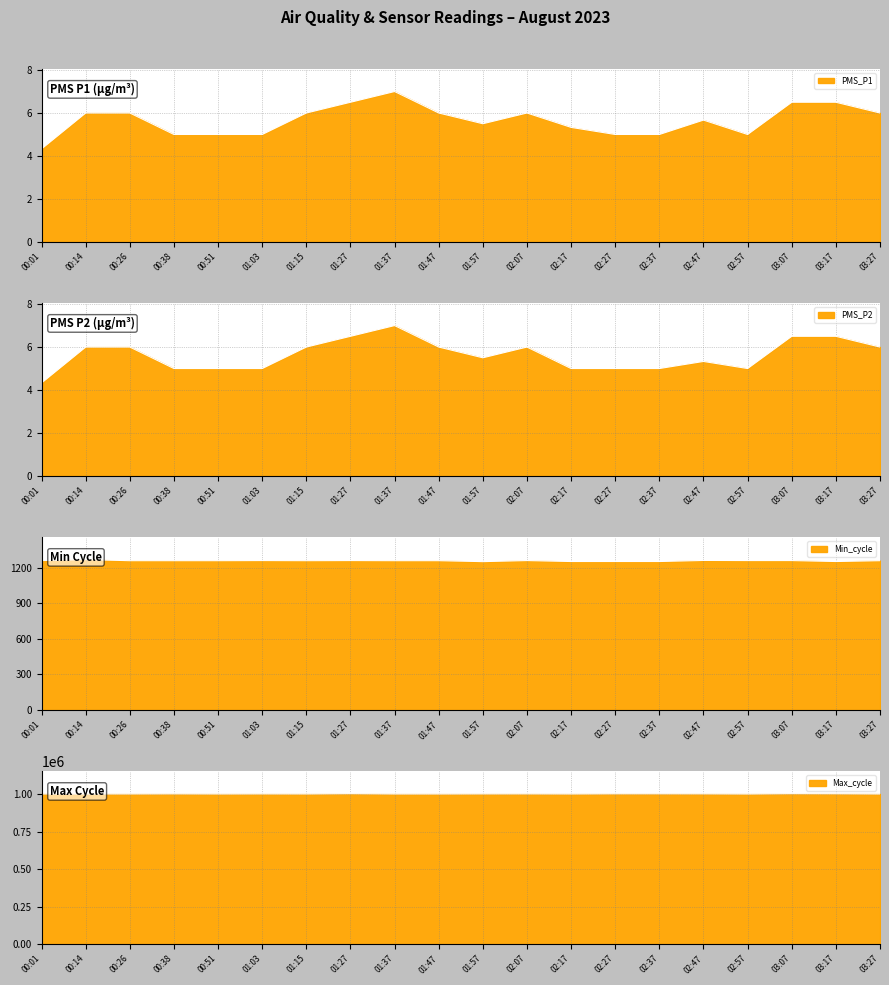

Reading left to right, transcribe all the data shown in this chart.

PMS_P1: 00:01=4.3	00:14=6.0	00:26=6.0	00:38=5.0	00:51=5.0	01:03=5.0	01:15=6.0	01:27=6.5	01:37=7.0	01:47=6.0	01:57=5.5	02:07=6.0	02:17=5.3	02:27=5.0	02:37=5.0	02:47=5.7	02:57=5.0	03:07=6.5	03:17=6.5	03:27=6.0
PMS_P2: 00:01=4.3	00:14=6.0	00:26=6.0	00:38=5.0	00:51=5.0	01:03=5.0	01:15=6.0	01:27=6.5	01:37=7.0	01:47=6.0	01:57=5.5	02:07=6.0	02:17=5.0	02:27=5.0	02:37=5.0	02:47=5.3	02:57=5.0	03:07=6.5	03:17=6.5	03:27=6.0
Min_cycle: 00:01=1262.0	00:14=1270.0	00:26=1261.0	00:38=1261.0	00:51=1261.0	01:03=1262.0	01:15=1261.0	01:27=1262.0	01:37=1261.0	01:47=1261.0	01:57=1253.0	02:07=1262.0	02:17=1254.0	02:27=1254.0	02:37=1254.0	02:47=1263.0	02:57=1262.0	03:07=1262.0	03:17=1254.0	03:27=1261.0
Max_cycle: 00:01=1002612.0	00:14=1002728.0	00:26=1002846.0	00:38=1003361.0	00:51=1002629.0	01:03=1003033.0	01:15=1002717.0	01:27=1004572.0	01:37=1002587.0	01:47=1002587.0	01:57=1003060.0	02:07=1003213.0	02:17=1002616.0	02:27=1003673.0	02:37=1003673.0	02:47=1003374.0	02:57=1002426.0	03:07=1004572.0	03:17=1003937.0	03:27=1002516.0